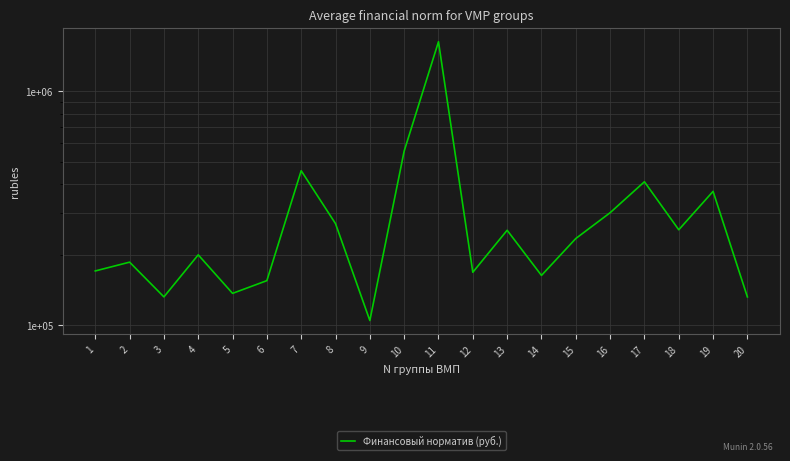

At which category does the chart reach its peak across all series?

11